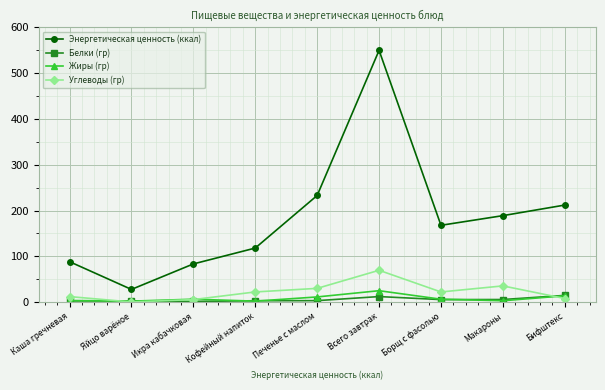

The Белки (гр) series shows 14.5 at Бифштекс. True or false?

True